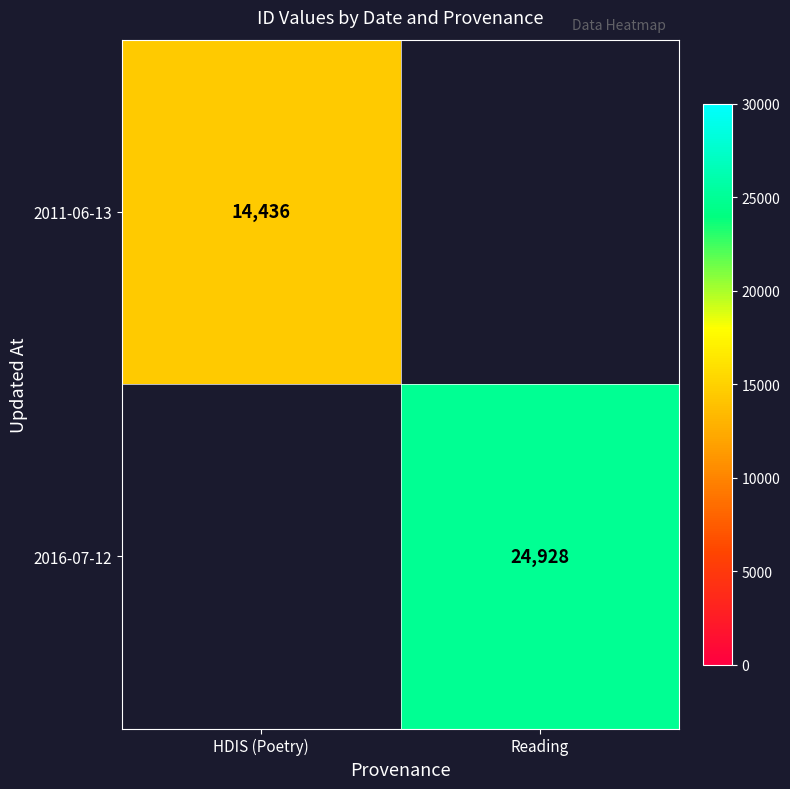

How many series are shown in this chart?

2